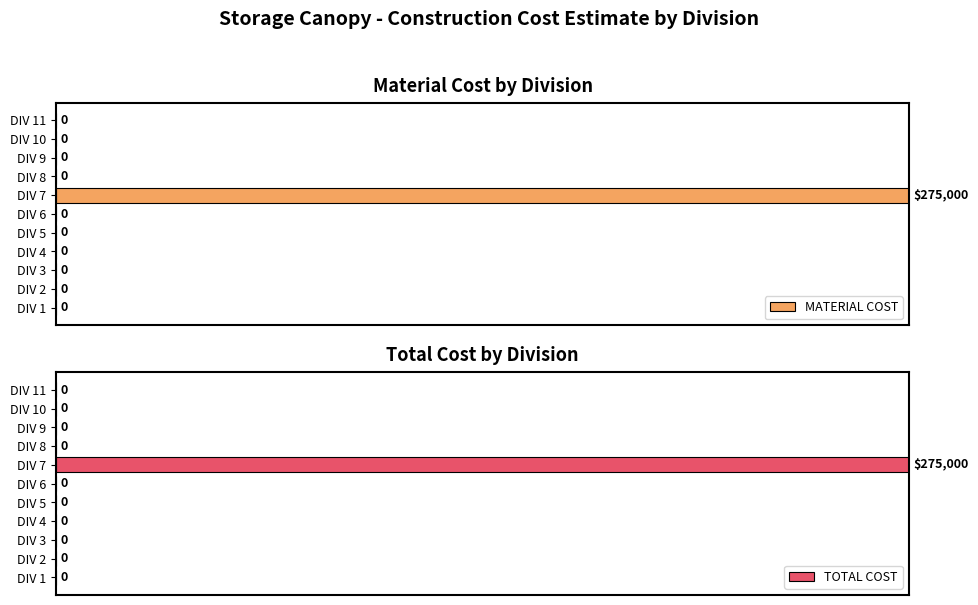

What is the average value of the TOTAL COST series?

9